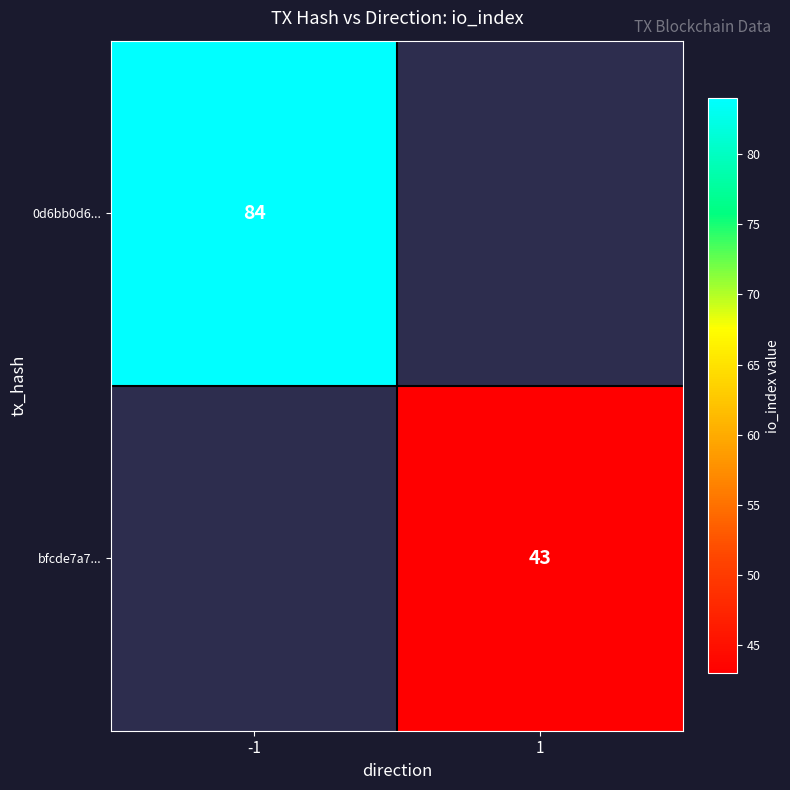

The value of bfcde7a7... at 1 is 66. True or false?

False